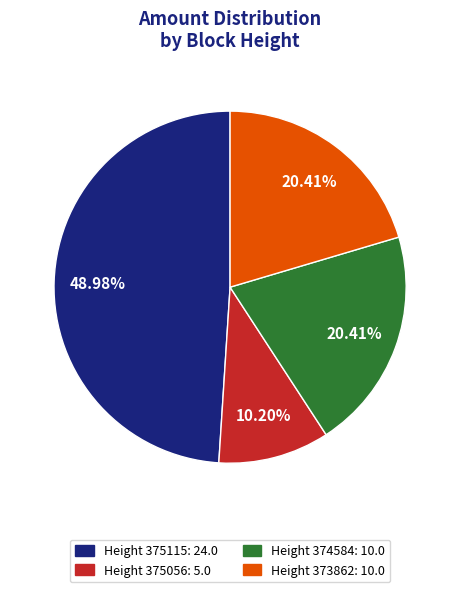

Which has a higher value, Height 374584: 10.0 or Height 375056: 5.0?

Height 374584: 10.0